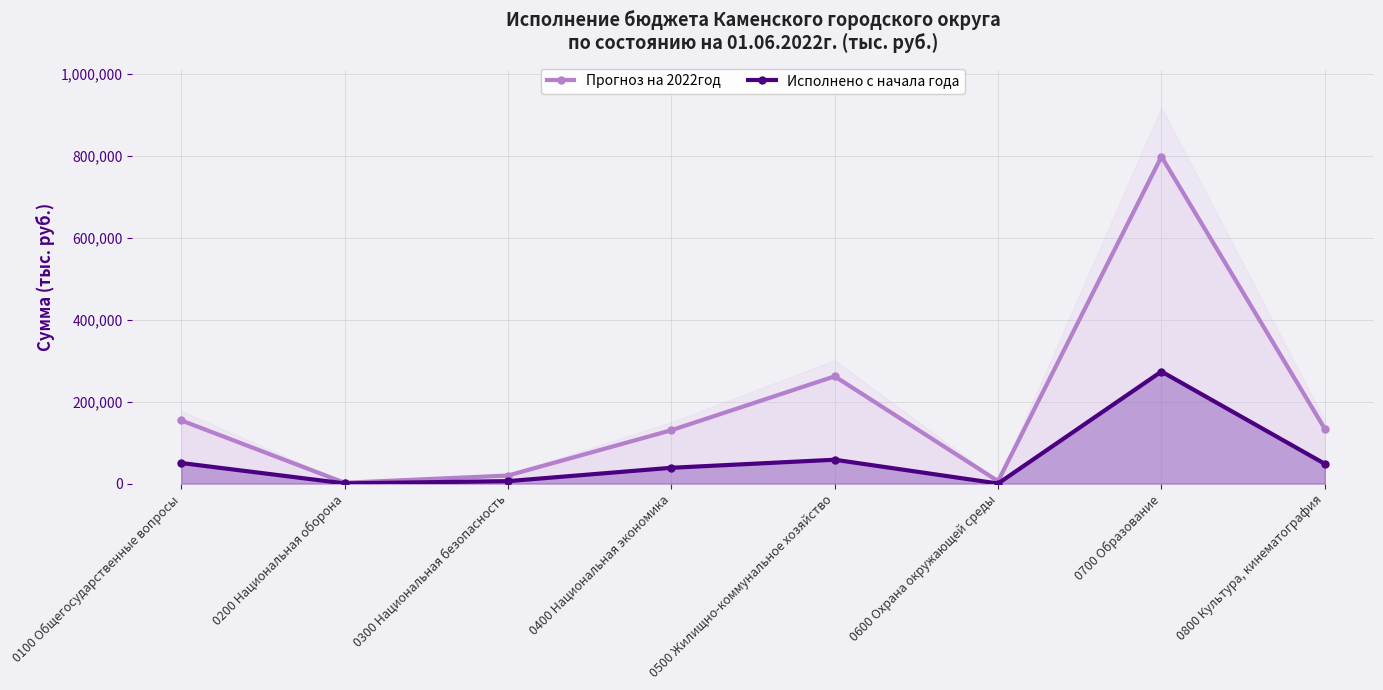

What is the label of the 6th point from the right?

0300 Национальная безопасность